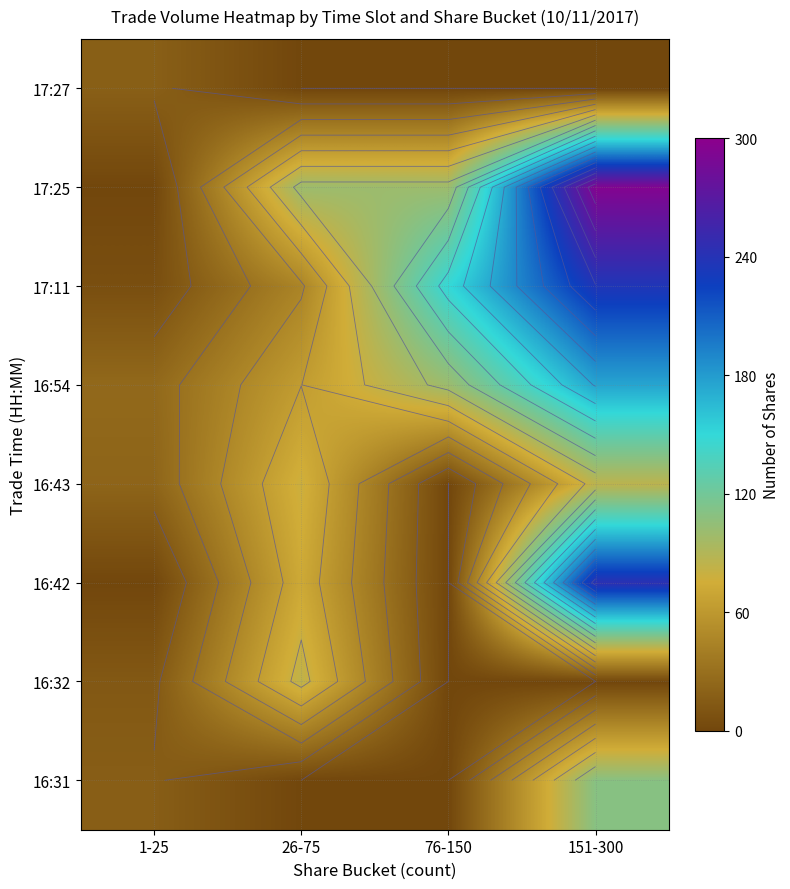

Which category has the highest value in the 17:25 series?

151-300